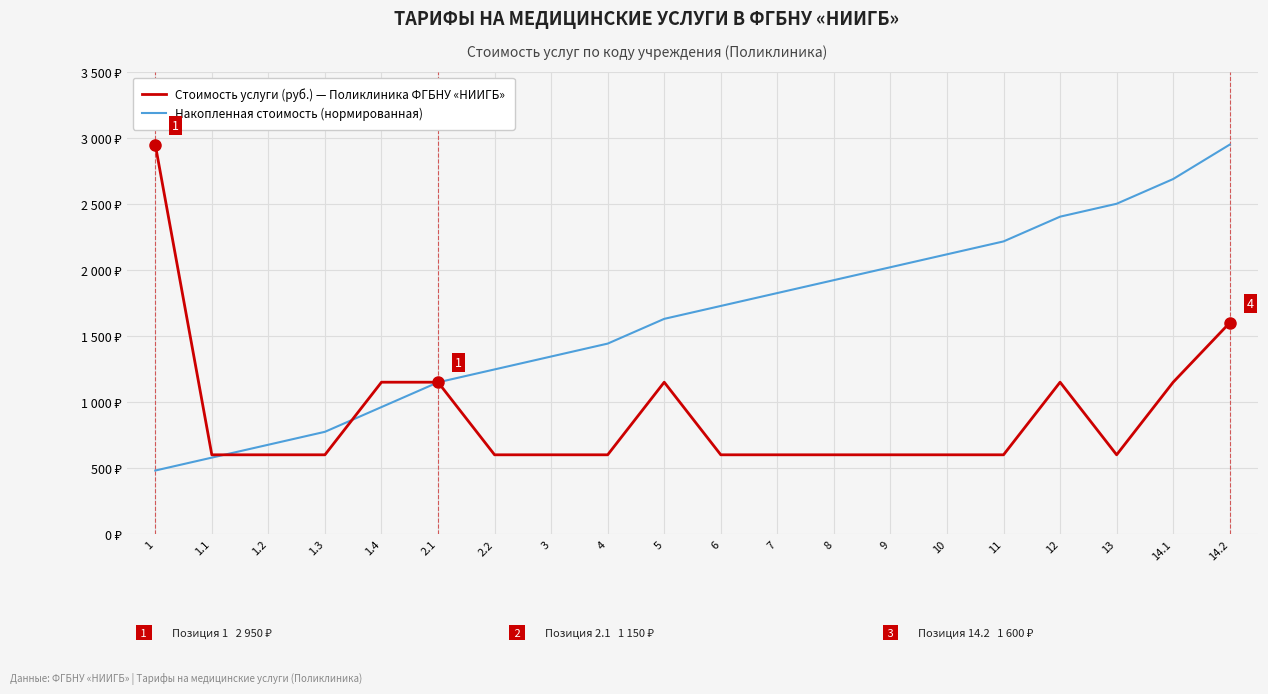

Is it true that Накопленная стоимость (нормированная) equals 961.6 at 1.4?

True